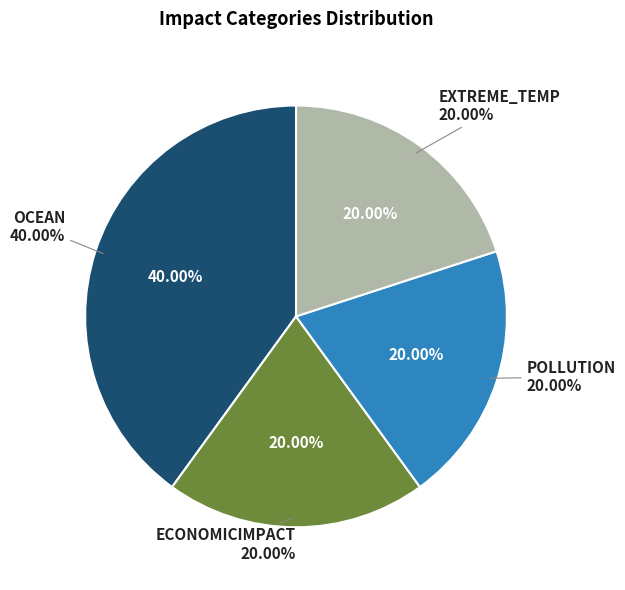

Which category has the biggest portion of the pie?

OCEAN